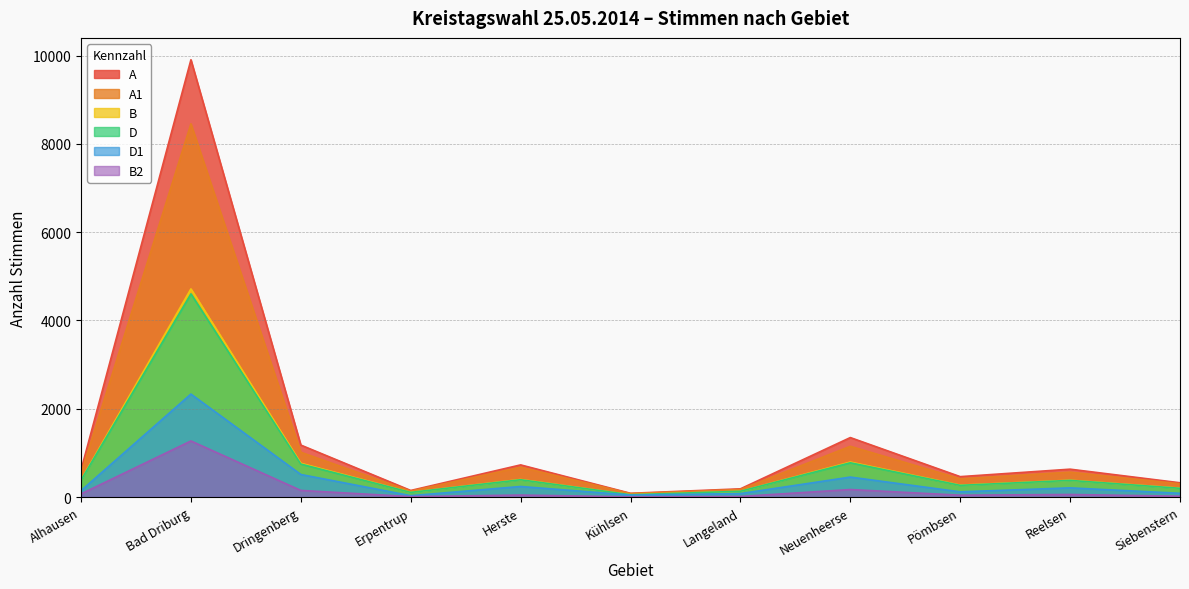

What is the difference between the highest and lowest values at Alhausen?

541